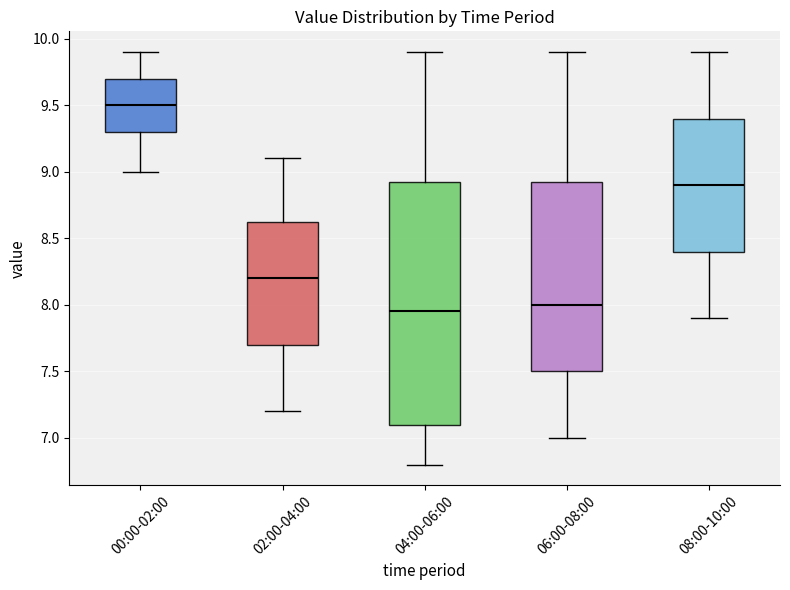

Reading left to right, transcribe this box plot: for each box, give where its median line is, the range the box spans, and where its two whiskers end, as read against the y-axis. The values are not printed on the chart, so give them approximately, as read against the axis.

00:00-02:00: median 9.50, box 9.30 to 9.70, whiskers 9.00 to 9.90
02:00-04:00: median 8.20, box 7.70 to 8.65, whiskers 7.20 to 9.10
04:00-06:00: median 7.95, box 7.10 to 8.95, whiskers 6.80 to 9.90
06:00-08:00: median 8.00, box 7.50 to 8.95, whiskers 7.00 to 9.90
08:00-10:00: median 8.90, box 8.40 to 9.40, whiskers 7.90 to 9.90